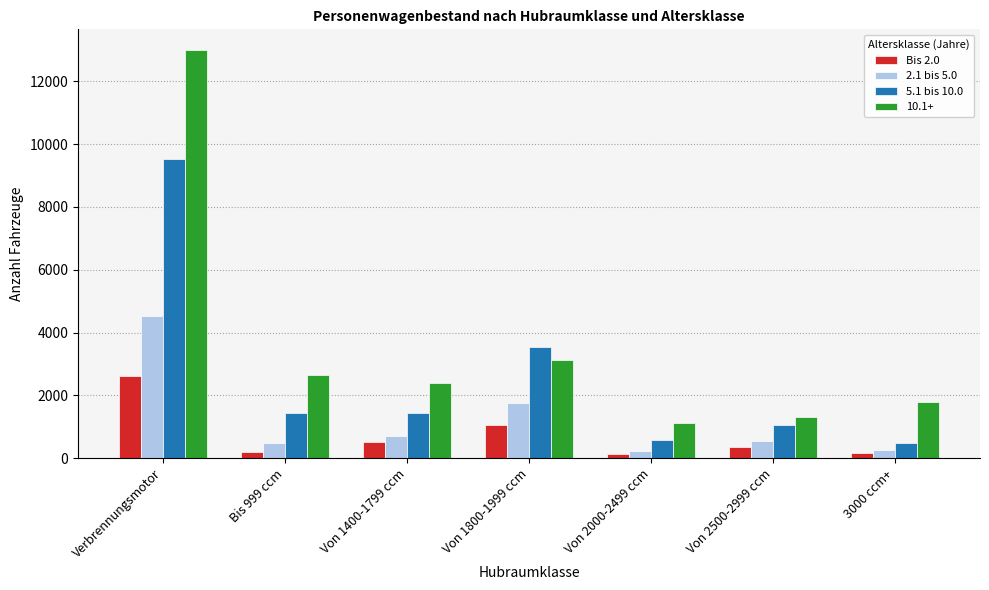

True or false: 2.1 bis 5.0 has a value of 494 at Bis 999 ccm.

True